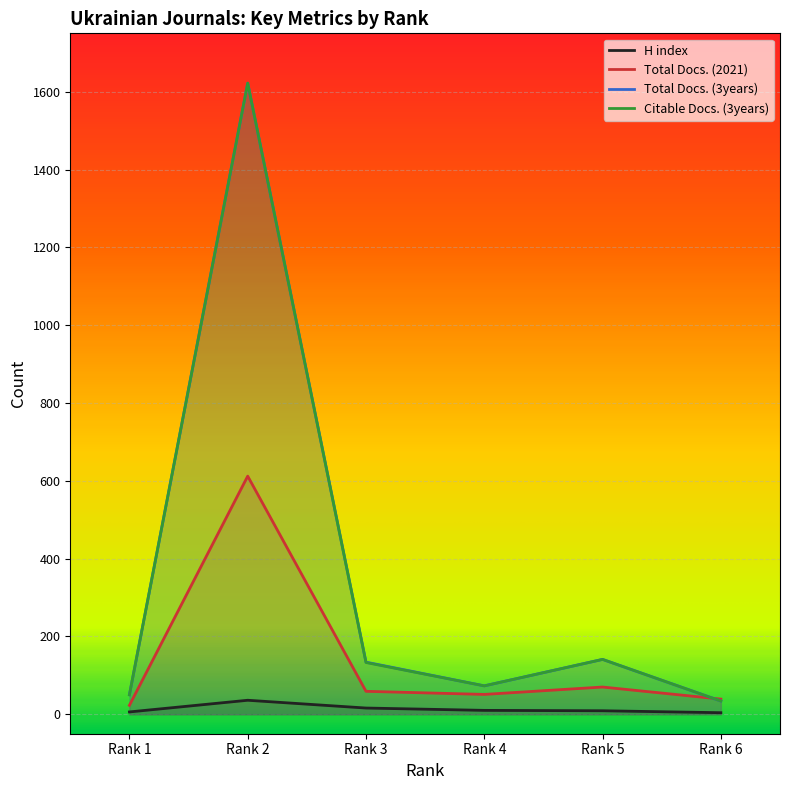

Which series has the largest total across all categories?

Total Docs. (3years)